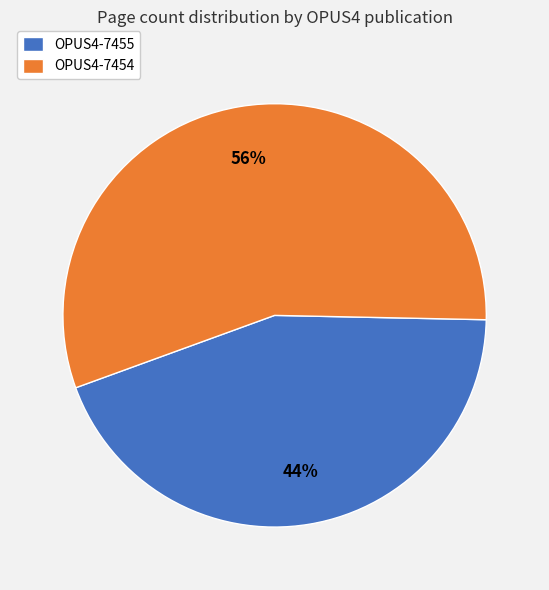

To the nearest percent, what percentage of the pie is OPUS4-7455?

44%